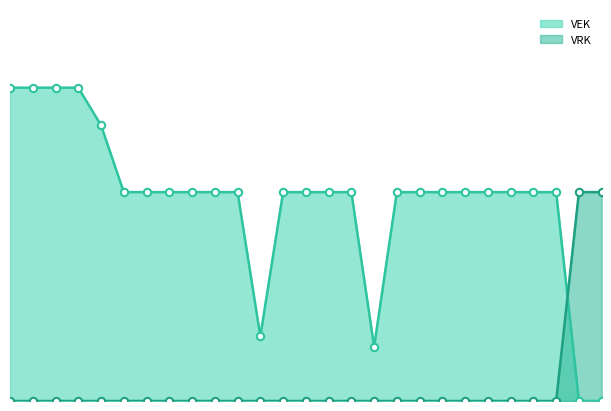

At how many categories does at least one series exceed 16?

27